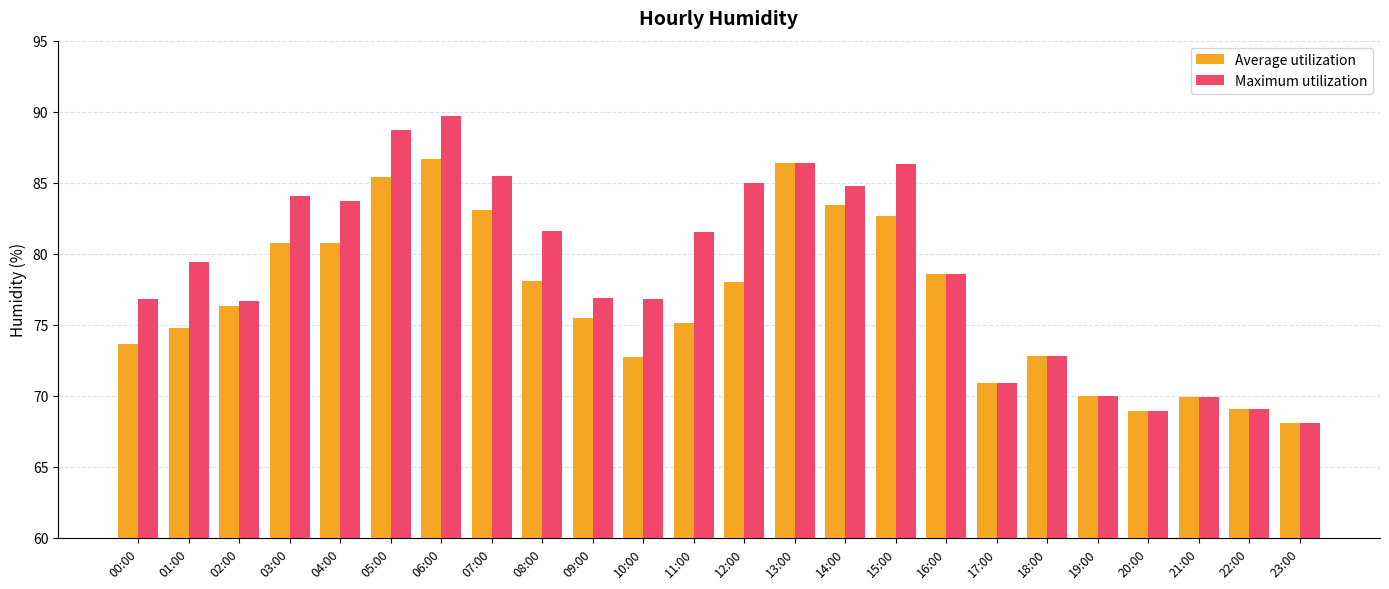

List the series in order of their overall mean, lowest first.

Average utilization, Maximum utilization